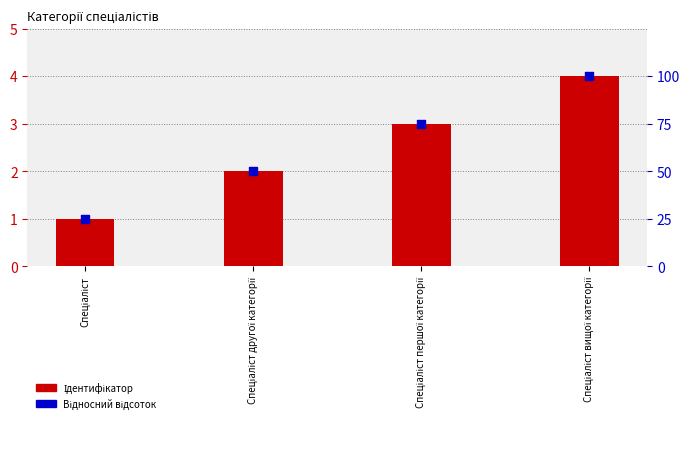

At how many categories does at least one series exceed 89?

1